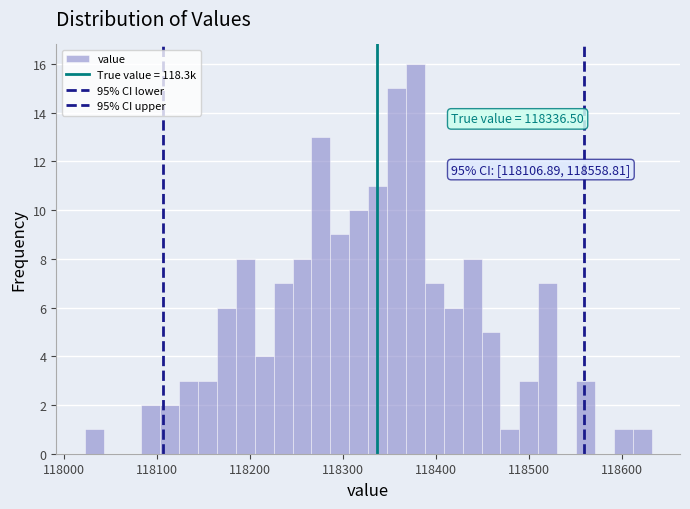

Around what value on the x-axis is the tallest bar? Give the approximate position of its centre, as read against the axis.

118380